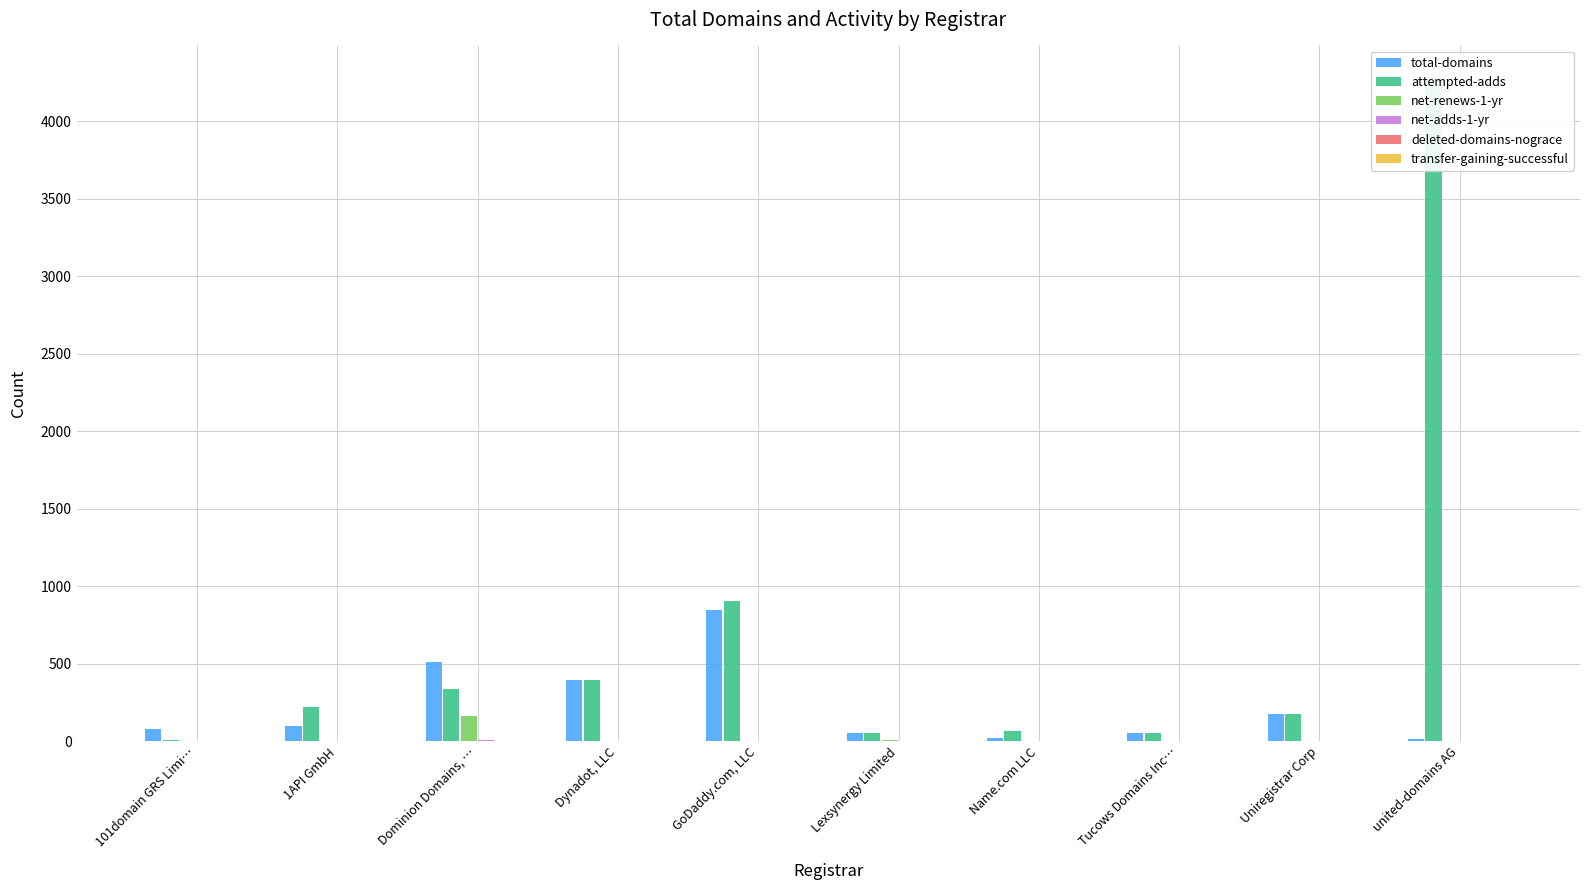

Which has a higher value, Dominion Domains, … or 1API GmbH?

Dominion Domains, …